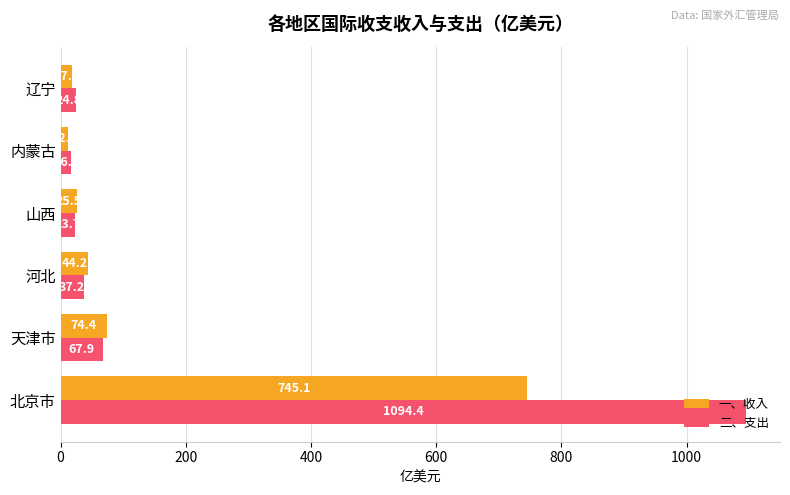

Which series has the largest total across all categories?

二、支出